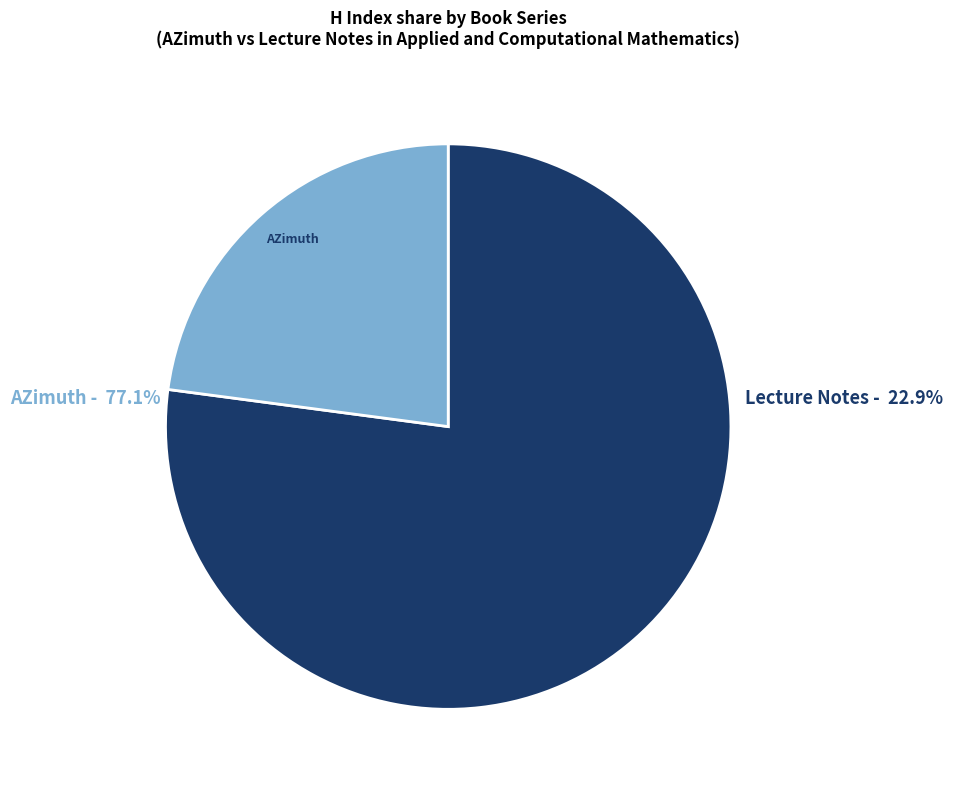

Which has a higher value, Lecture Notes in Applied and Computational Mathematics or AZimuth?

AZimuth